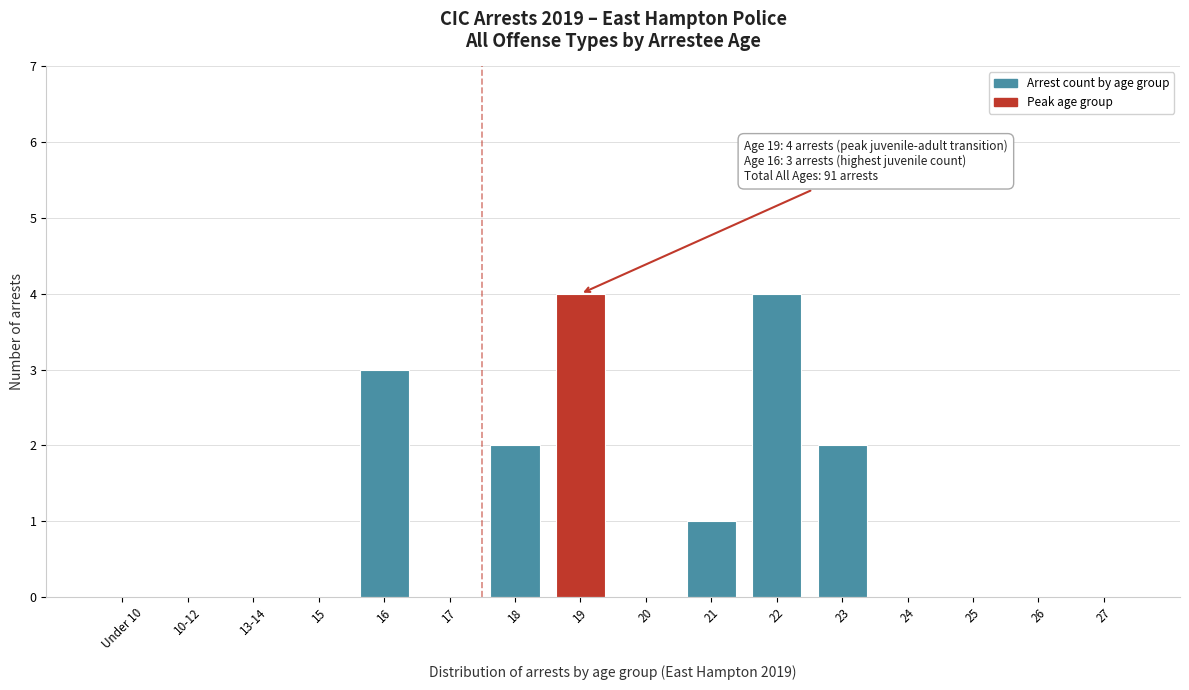

Reading left to right, extract all data points from this chart.

Under 10=0	10-12=0	13-14=0	15=0	16=3	17=0	18=2	19=4	20=0	21=1	22=4	23=2	24=0	25=0	26=0	27=0